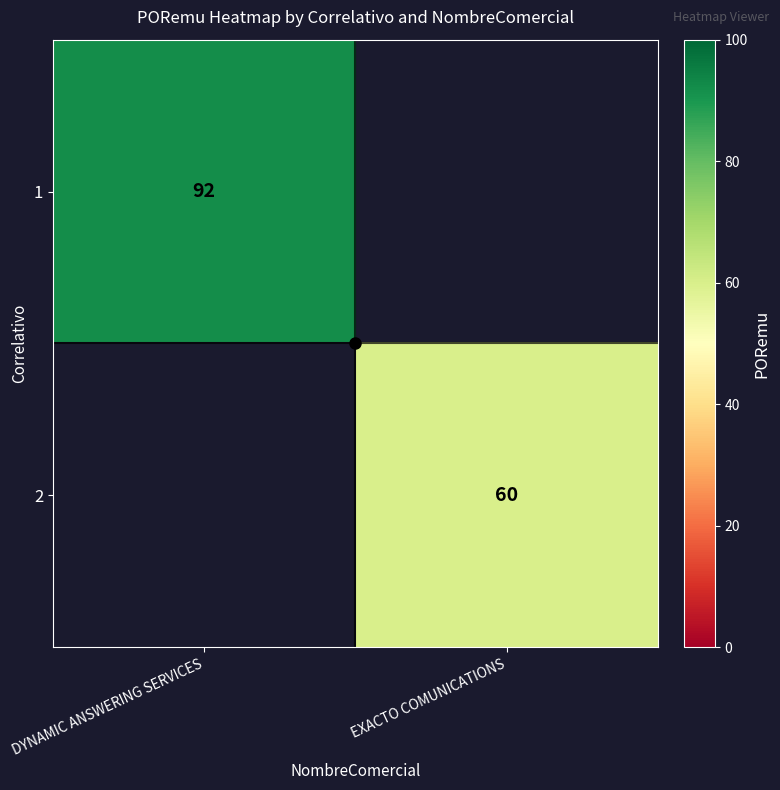

What is the greatest value displayed?

92.0